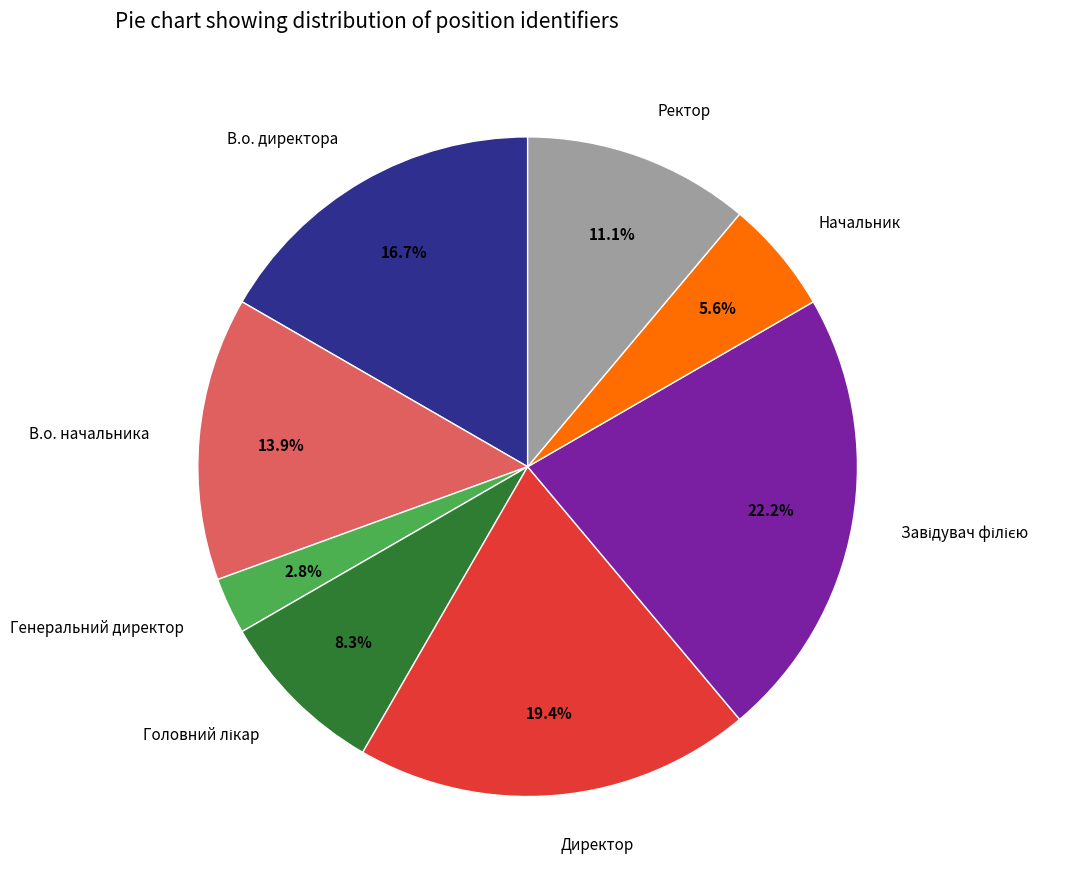

Combined, what portion of the pie is В.о. директора and В.о. начальника?

30.6%